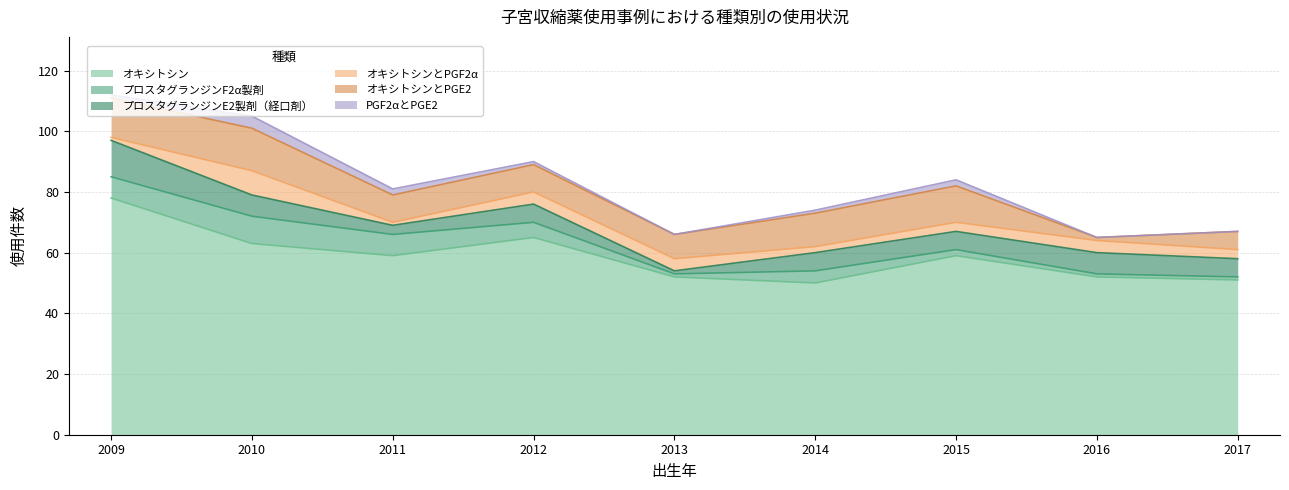

Reading left to right, transcribe all the data shown in this chart.

オキシトシン: 78	63	59	65	52	50	59	52	51
プロスタグランジンF2α製剤: 7	9	7	5	1	4	2	1	1
プロスタグランジンE2製剤（経口剤）: 12	7	3	6	1	6	6	7	6
オキシトシンとPGF2α: 1	8	1	4	4	2	3	4	3
オキシトシンとPGE2: 13	14	9	9	8	11	12	1	6
PGF2αとPGE2: 1	4	2	1	0	1	2	0	0